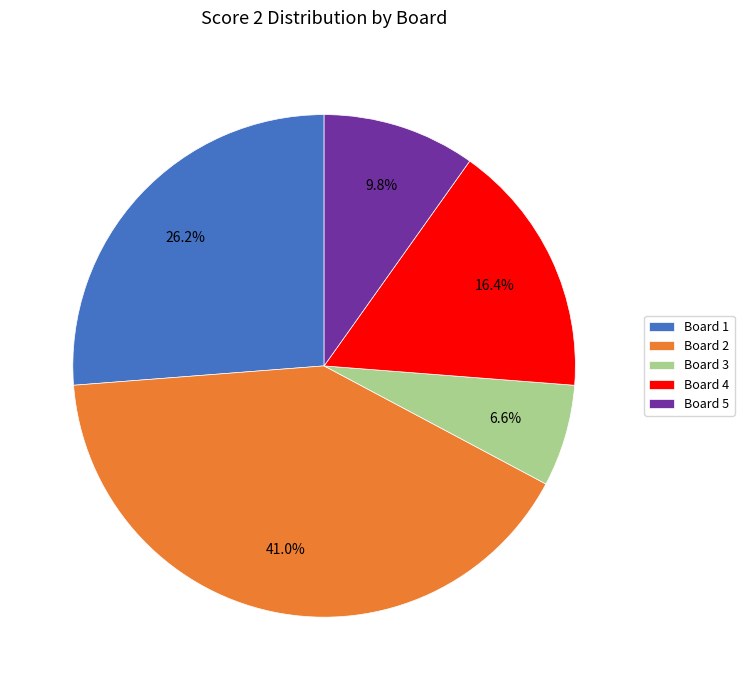

How many segments does this pie chart have?

5